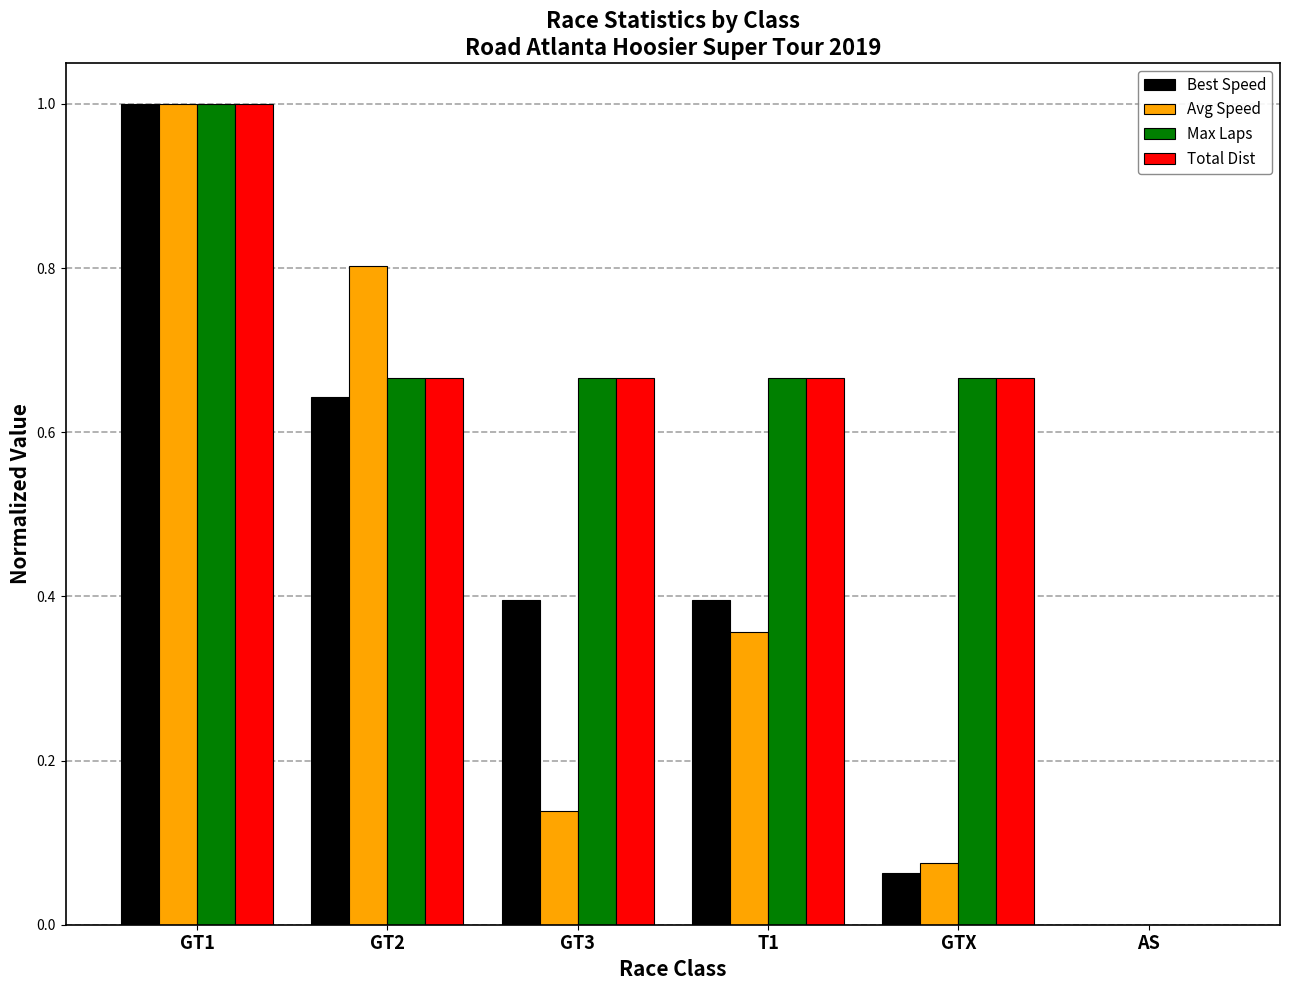

Between GT1 and GTX, which series saw the biggest shift?

Best Speed